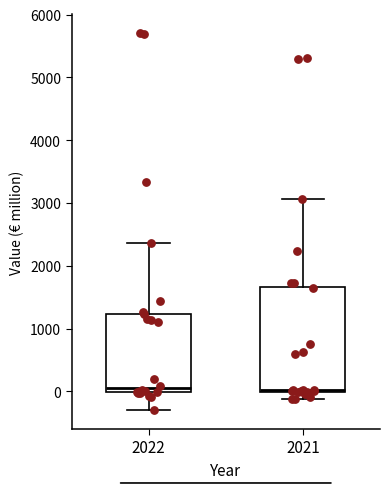

Where does the upper whisker of the box at x = 2021 end on the y-axis? The values are not printed on the chart, so give them approximately, as read against the axis.

3100